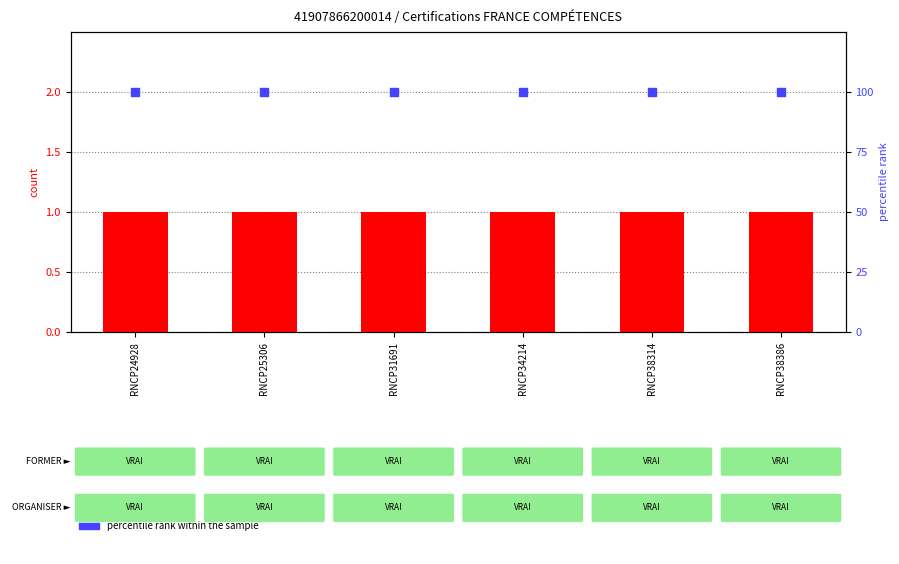

At how many categories does at least one series exceed 94?

6